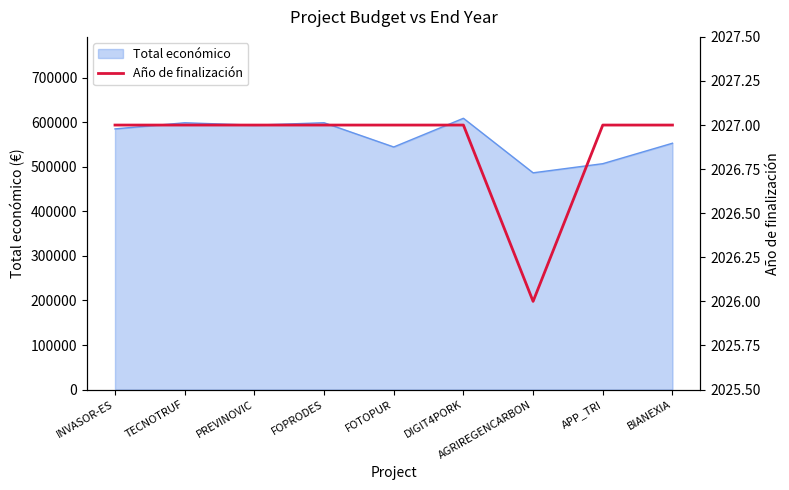

The chart shows a value of 2026 at AGRIREGENCARBON. True or false?

True